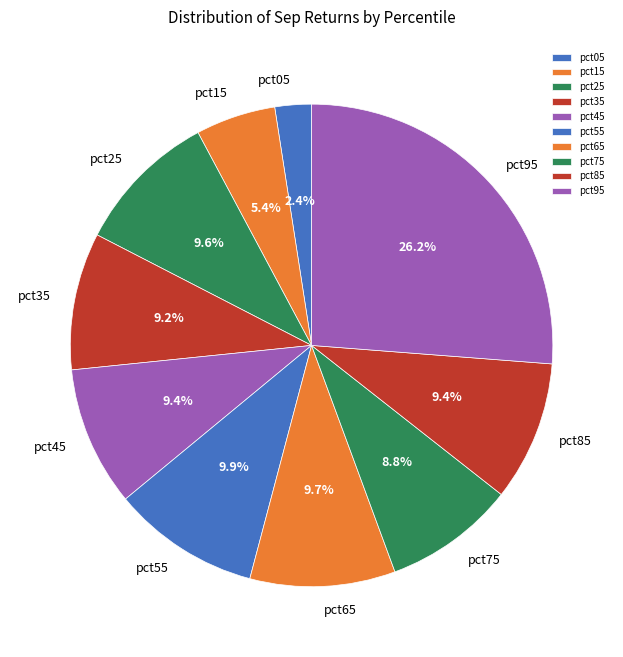

Does pct15 represent more than half of the total?

No